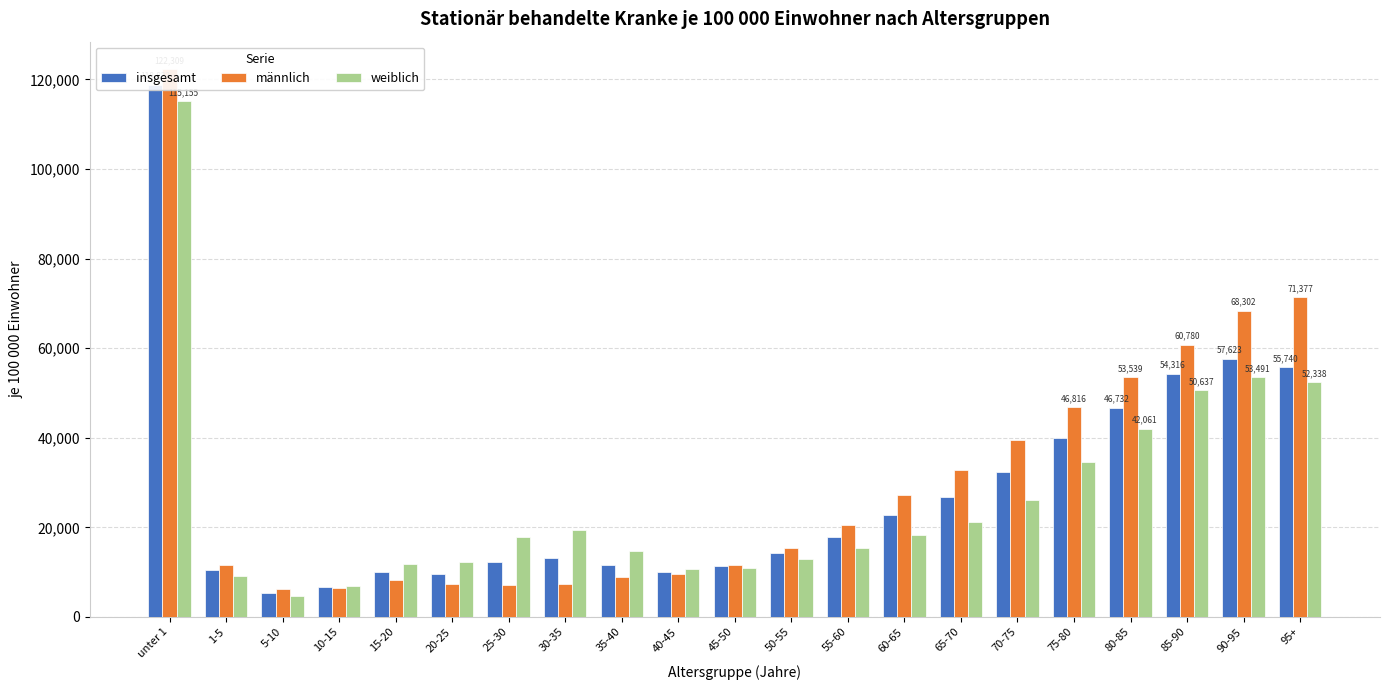

The weiblich series shows 52338.9 at 95+. True or false?

True